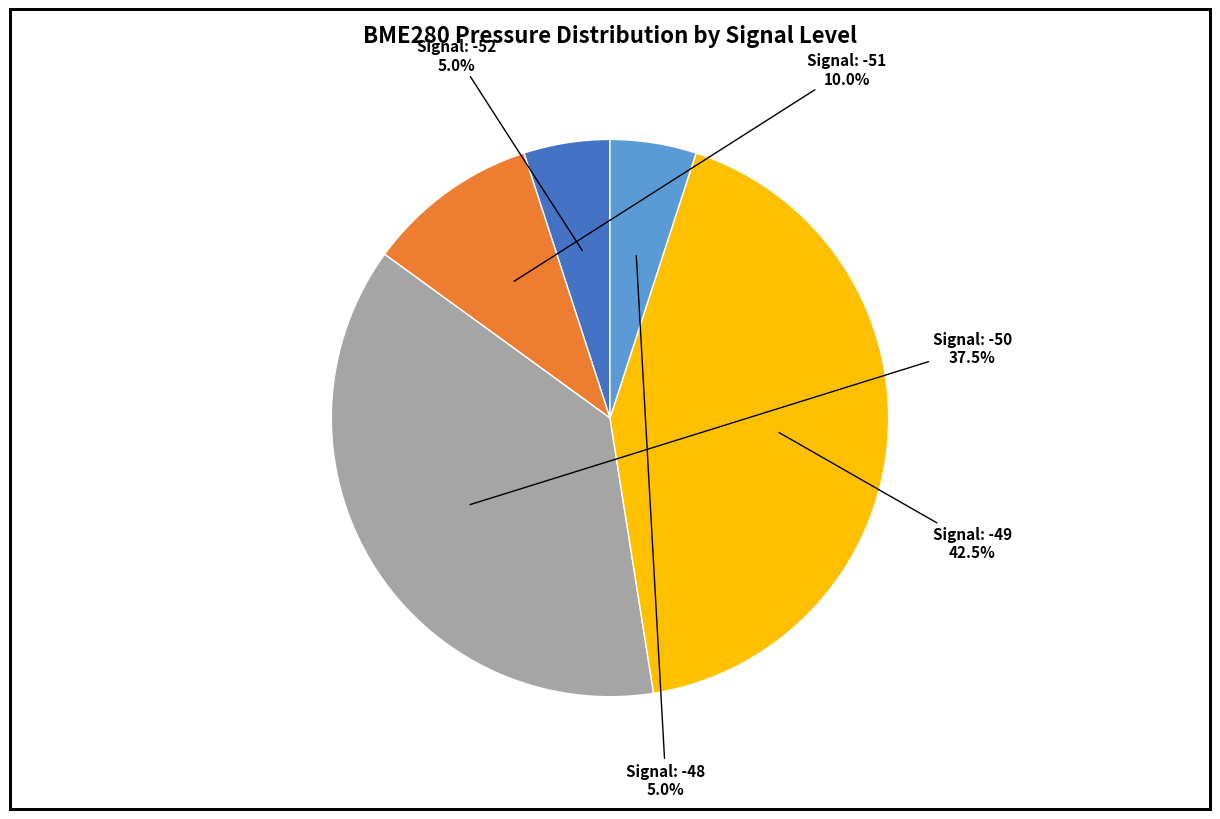

How many slices are in this pie chart?

5